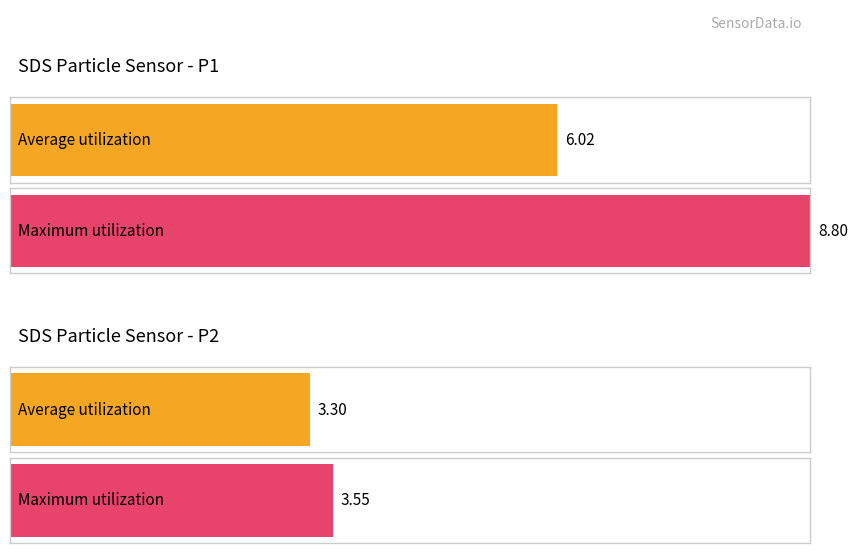

Is it true that SDS_P2 equals 2.1 at 00:19?

False